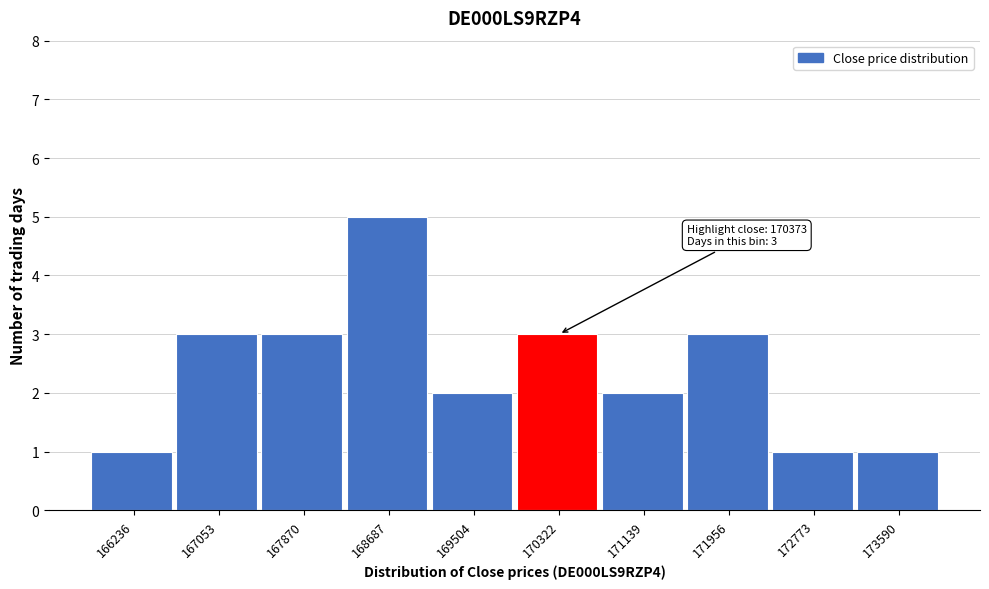

Reading left to right, transcribe all the data shown in this chart.

1	3	3	5	2	3	2	3	1	1